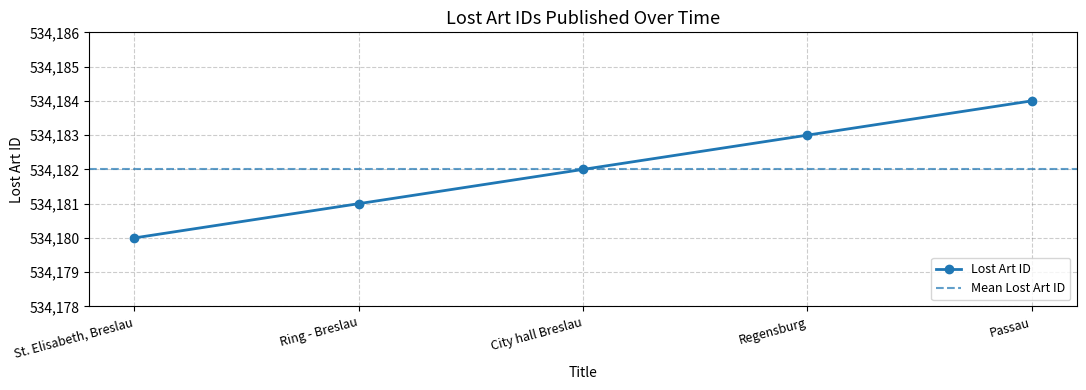

True or false: the data shows 360876 at City hall Breslau.

False